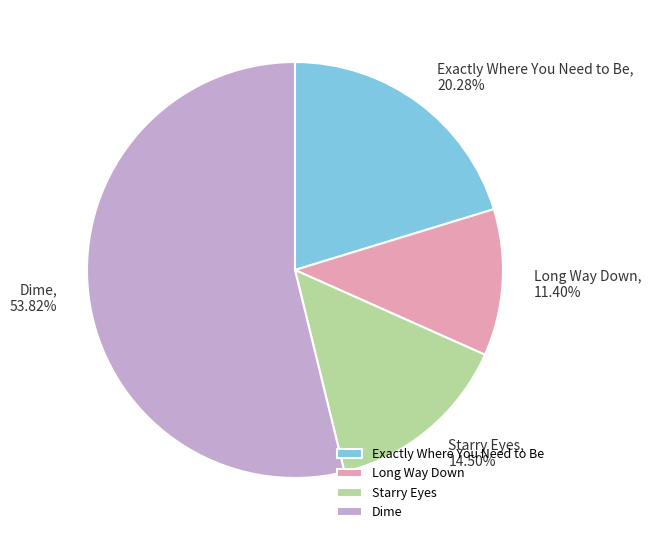

How many slices are in this pie chart?

4